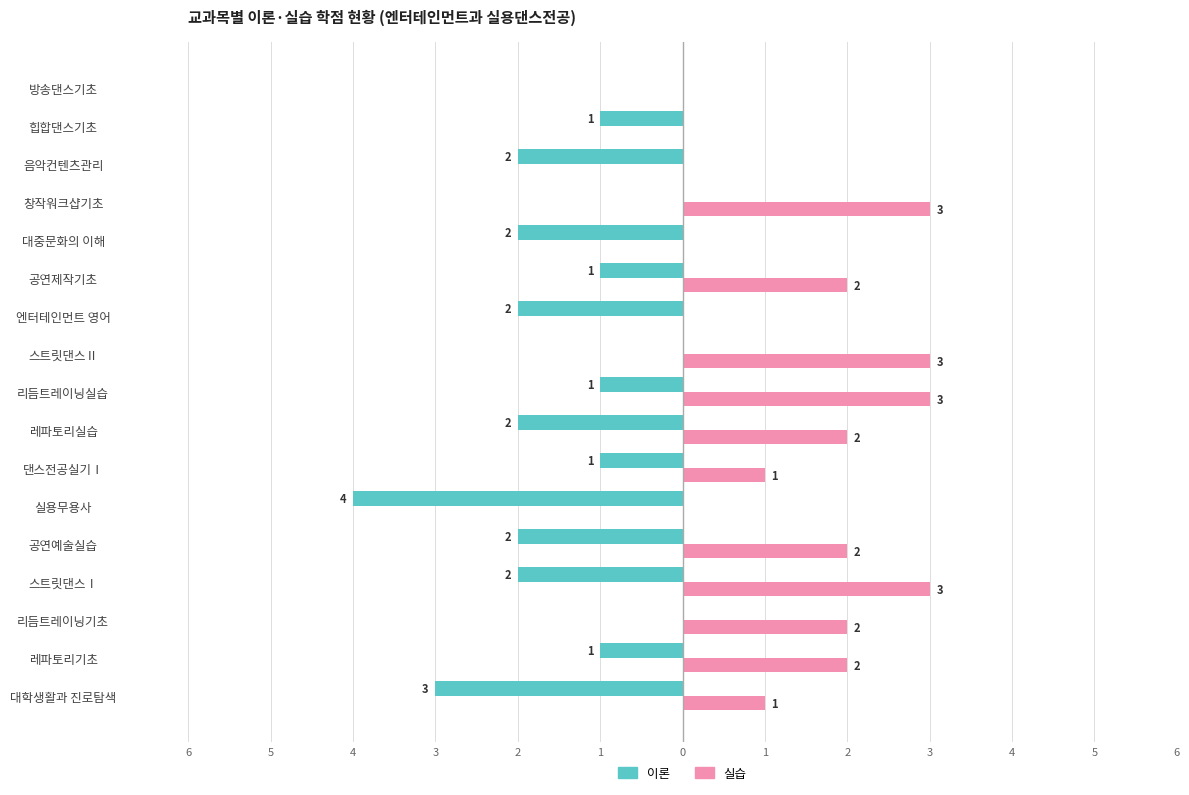

How many series are shown in this chart?

2